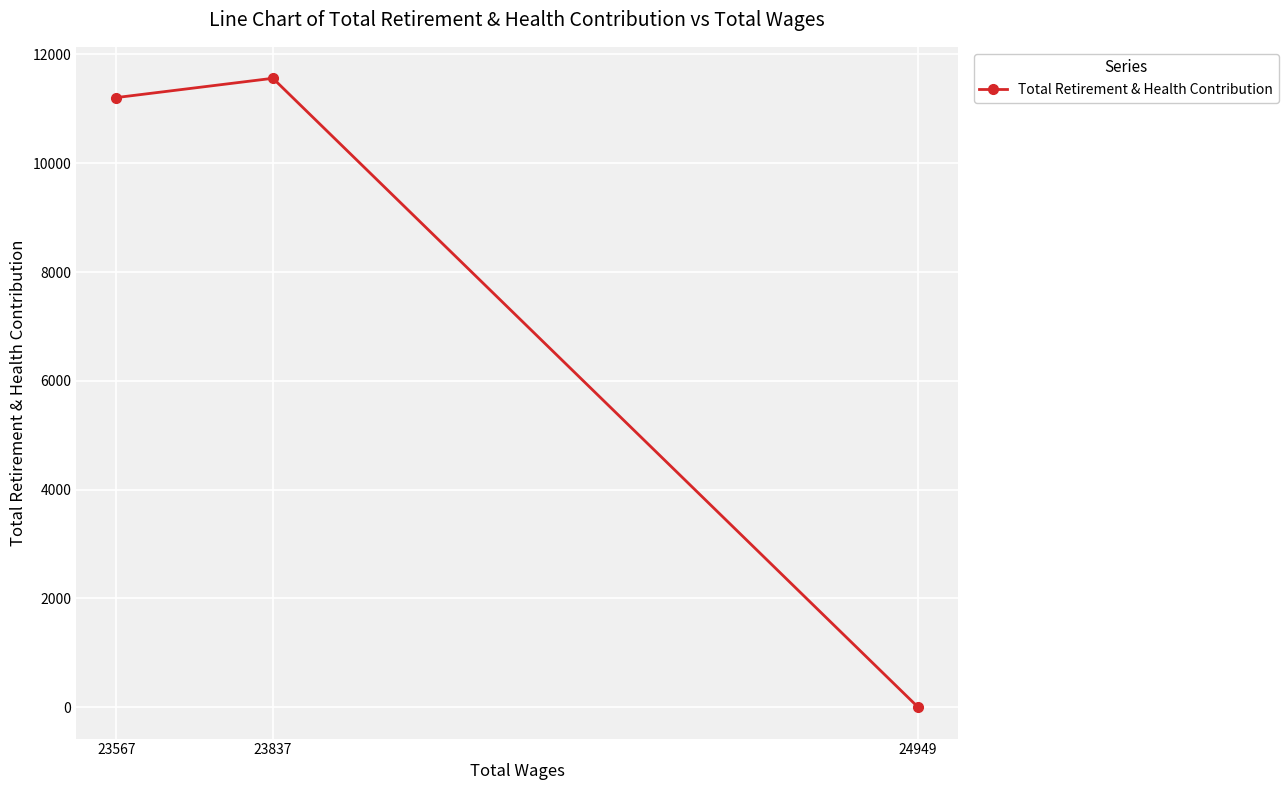

List the labels in order of value, smallest first.

24949, 23567, 23837